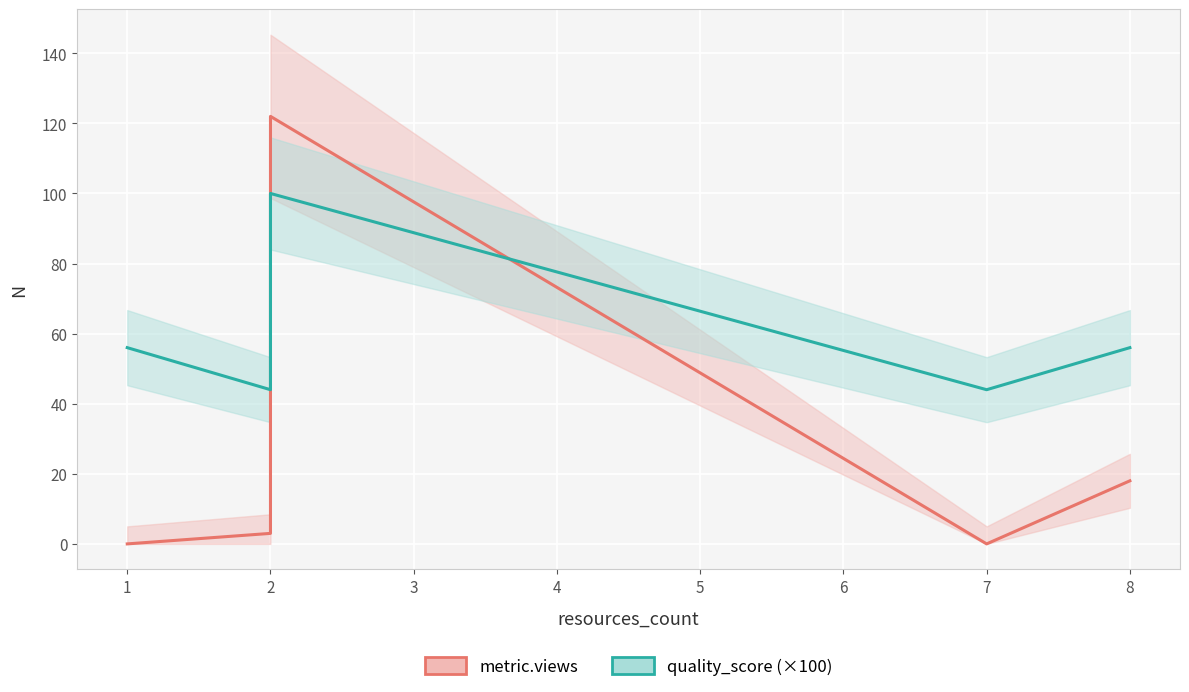

What is the average value of the metric.views series?

28.6